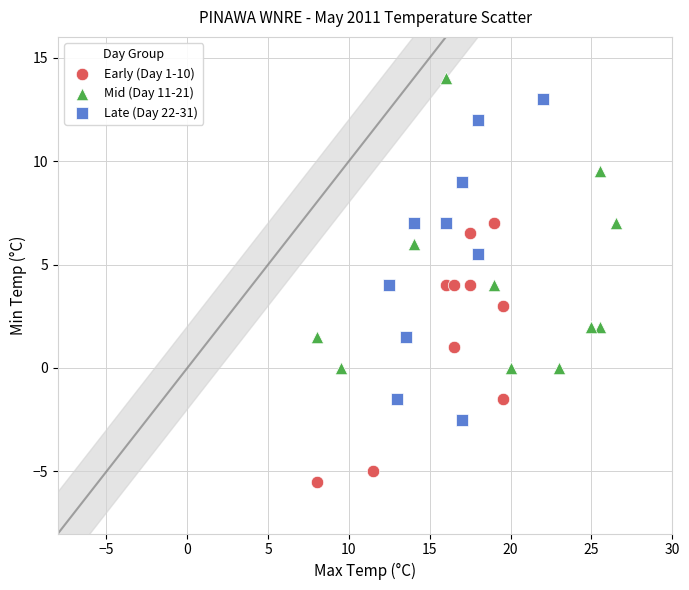

What are all the series names shown in the legend?

Early (Day 1-10), Mid (Day 11-21), Late (Day 22-31)